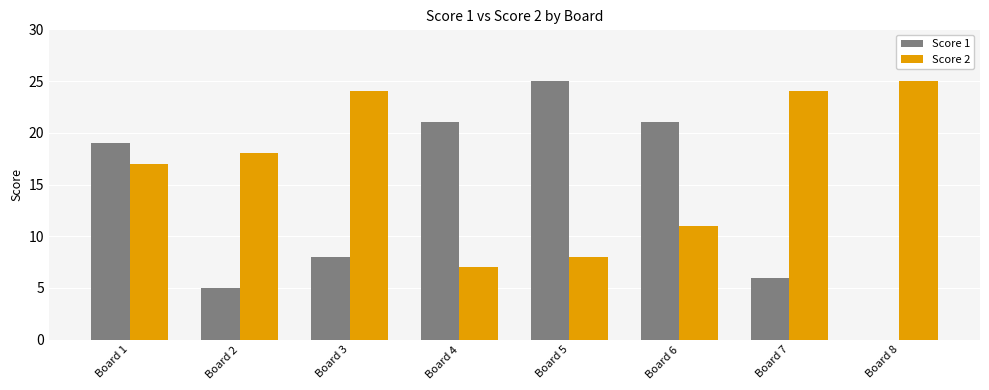

Is the value of Score 1 at Board 2 greater than the value of Score 2 at Board 3?

No